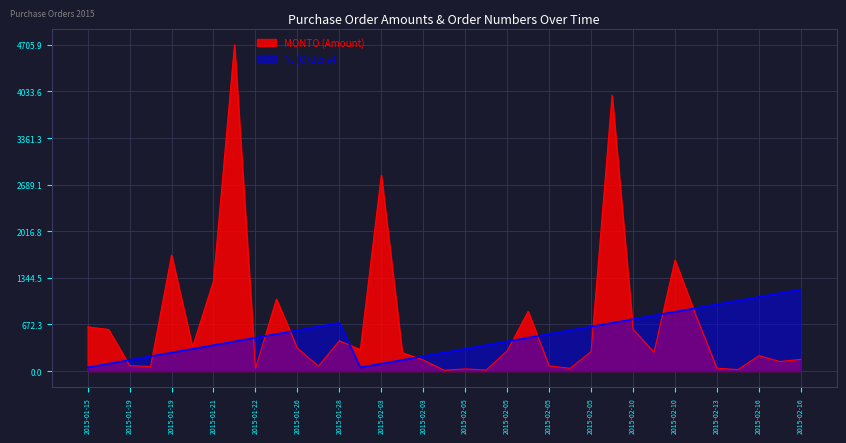

How many lines are shown in the chart?

2